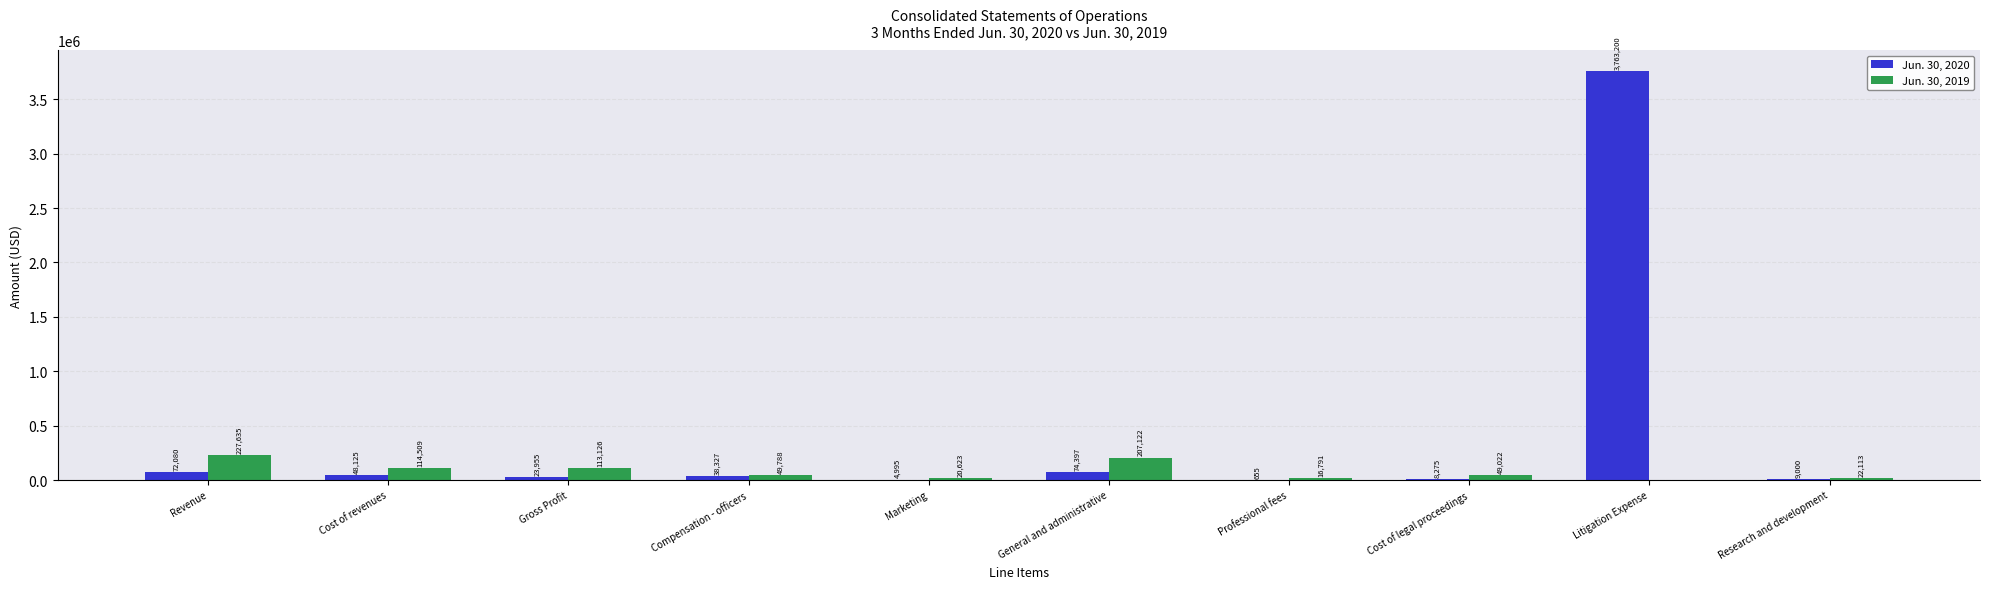

Which series has the largest range (max minus min)?

Jun. 30, 2020